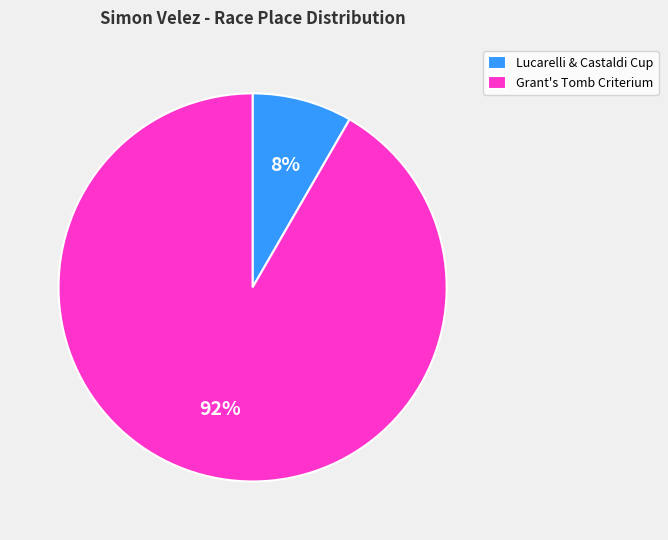

Between Lucarelli & Castaldi Cup and Grant's Tomb Criterium, which is larger?

Grant's Tomb Criterium